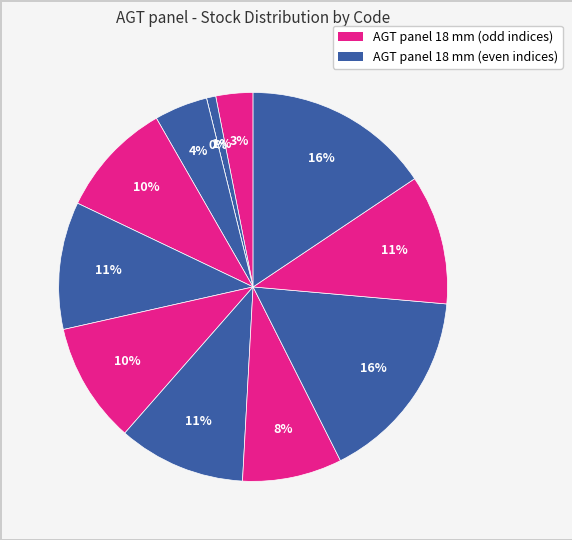

Combined, what portion of the pie is 24221757 and 24222031?

25.2%